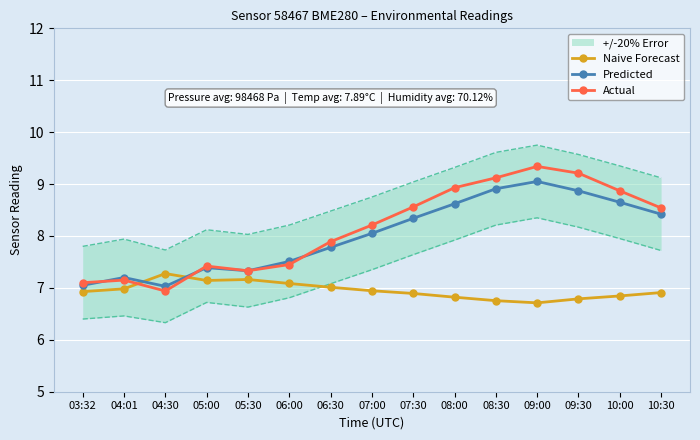

How many data points does each series have?

15